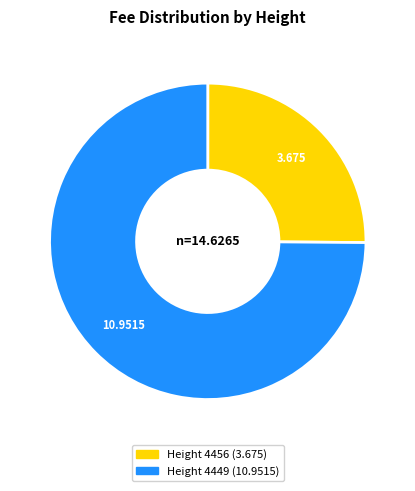

Count the number of slices in the pie.

2